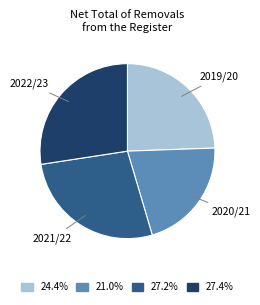

Is there a majority slice in this chart?

No